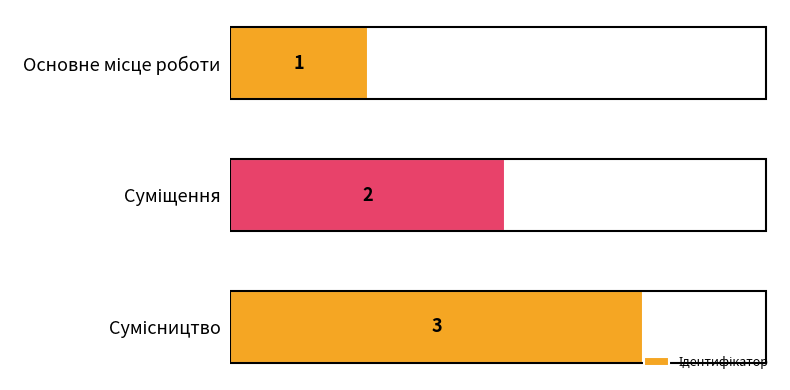

What is the smallest value displayed?

1